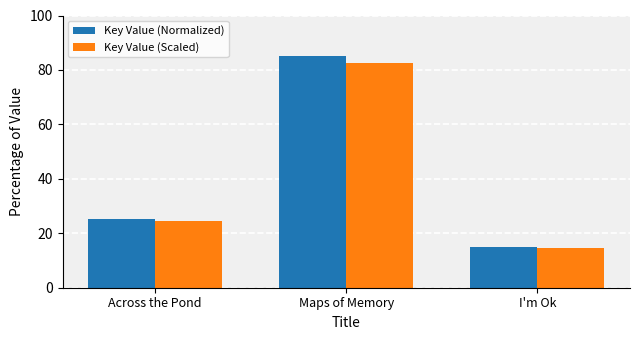

Count the number of categories in the chart.

3